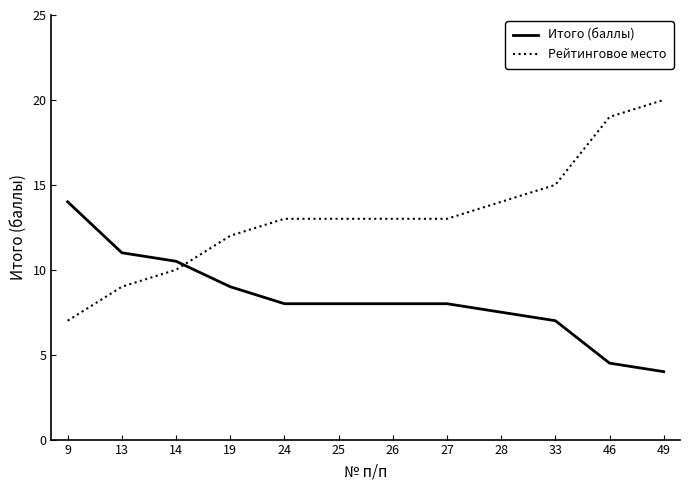

What is the maximum value shown in the chart?

20.0